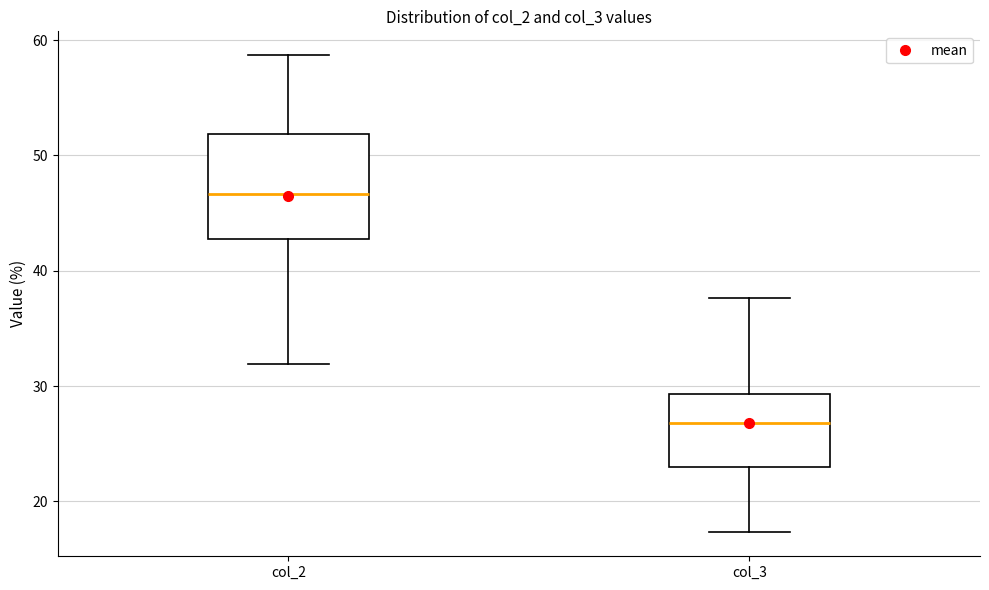

Where is the upper edge of the box for col_2 on the y-axis? The values are not printed on the chart, so give them approximately, as read against the axis.

52